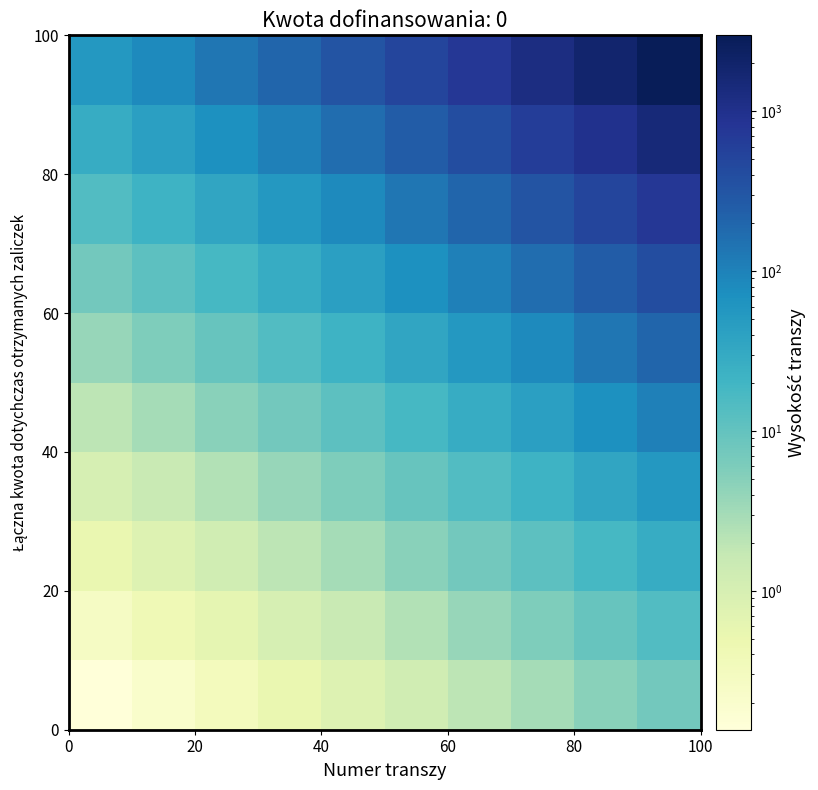

How many data points does each series have?

10